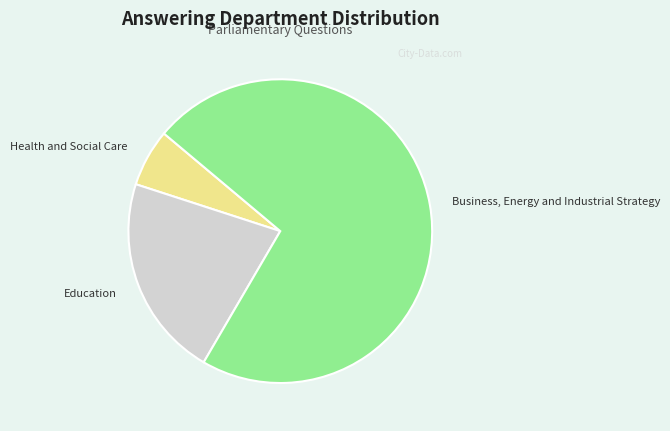

Rank the categories by value from lowest to highest.

Health and Social Care, Education, Business, Energy and Industrial Strategy